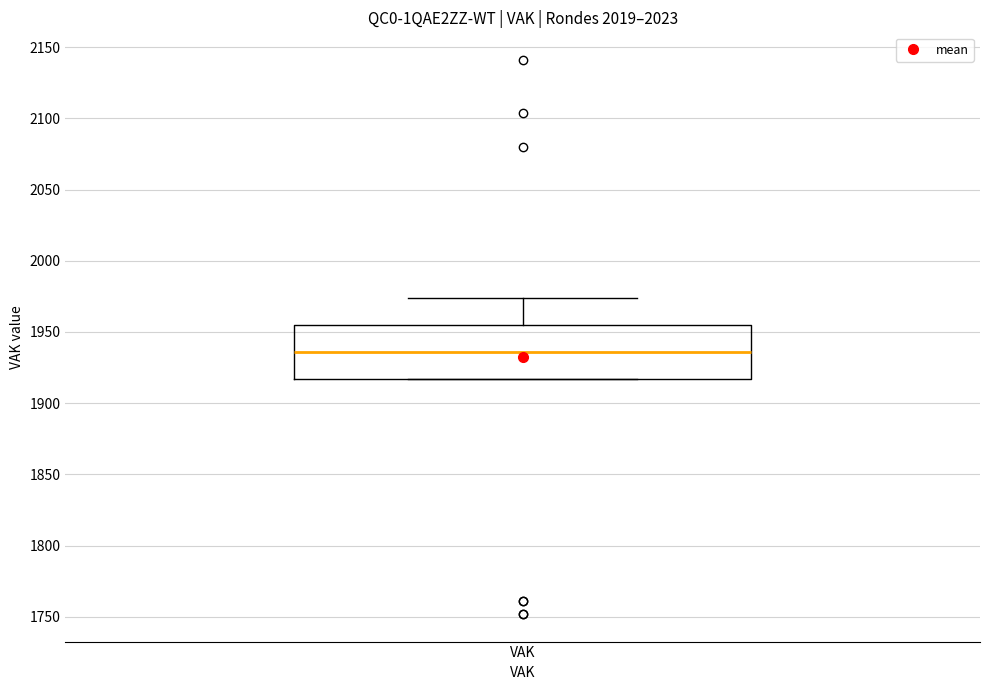

Read this box plot against the y-axis: the position of the median line, the range covered by the box, and the ends of both whiskers. The values are not printed on the chart, so give them approximately, as read against the axis.

median 1935, box 1915 to 1955, whiskers 1915 to 1975